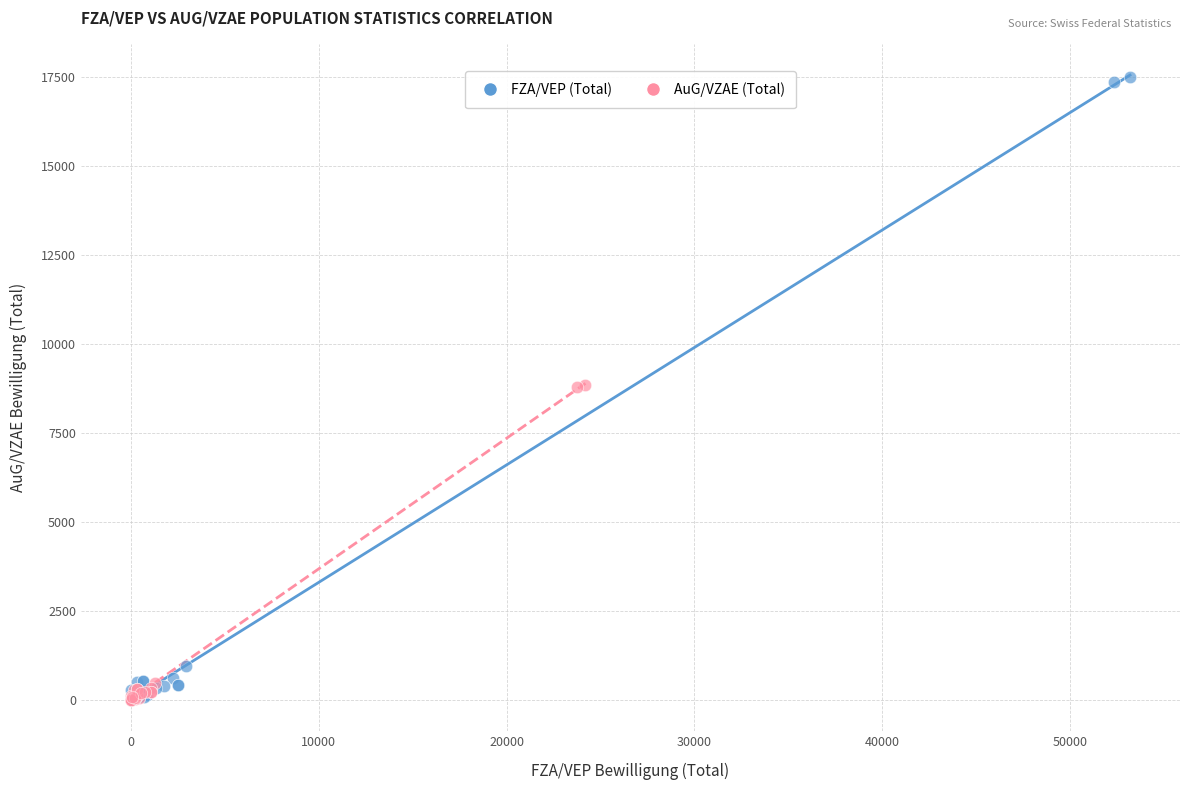

What are all the series names shown in the legend?

FZA/VEP (Total), AuG/VZAE (Total)